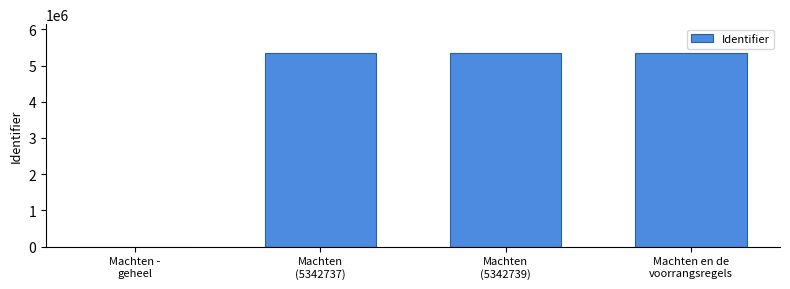

The chart shows a value of 0 at Machten -
geheel. True or false?

True